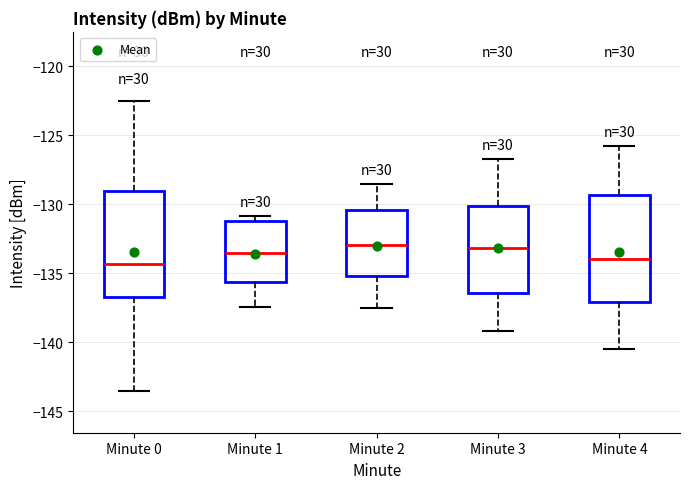

Reading left to right, read every box against the y-axis: the position of its median line, the range the box covers, and the ends of its whiskers. The values are not printed on the chart, so give them approximately, as read against the axis.

Minute 0: median -134.5, box -136.5 to -129.0, whiskers -143.5 to -122.5
Minute 1: median -133.5, box -135.5 to -131.0, whiskers -137.5 to -131.0 (just above the box's upper edge)
Minute 2: median -133.0, box -135.0 to -130.5, whiskers -137.5 to -128.5
Minute 3: median -133.0, box -136.5 to -130.0, whiskers -139.0 to -126.5
Minute 4: median -134.0, box -137.0 to -129.5, whiskers -140.5 to -126.0